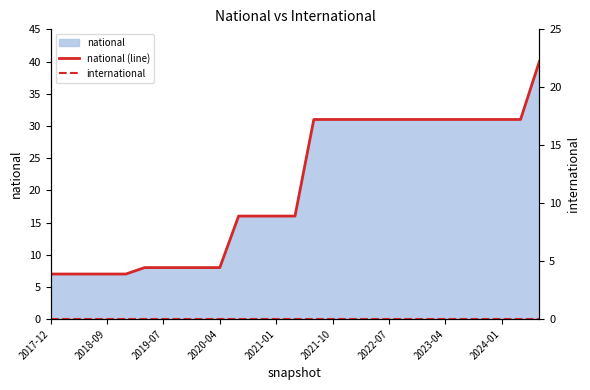

Which series has the largest range (max minus min)?

national (line)